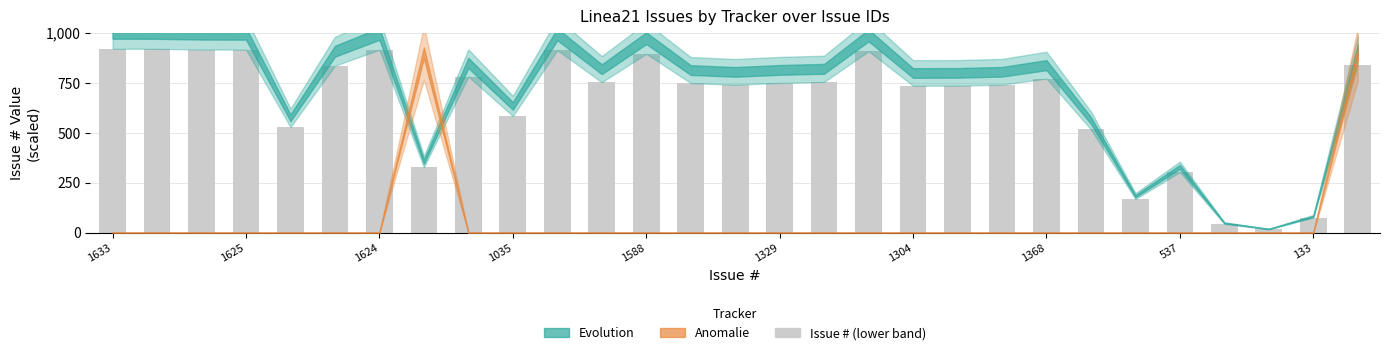

Are the bars grouped side by side (vs. stacked)?

No